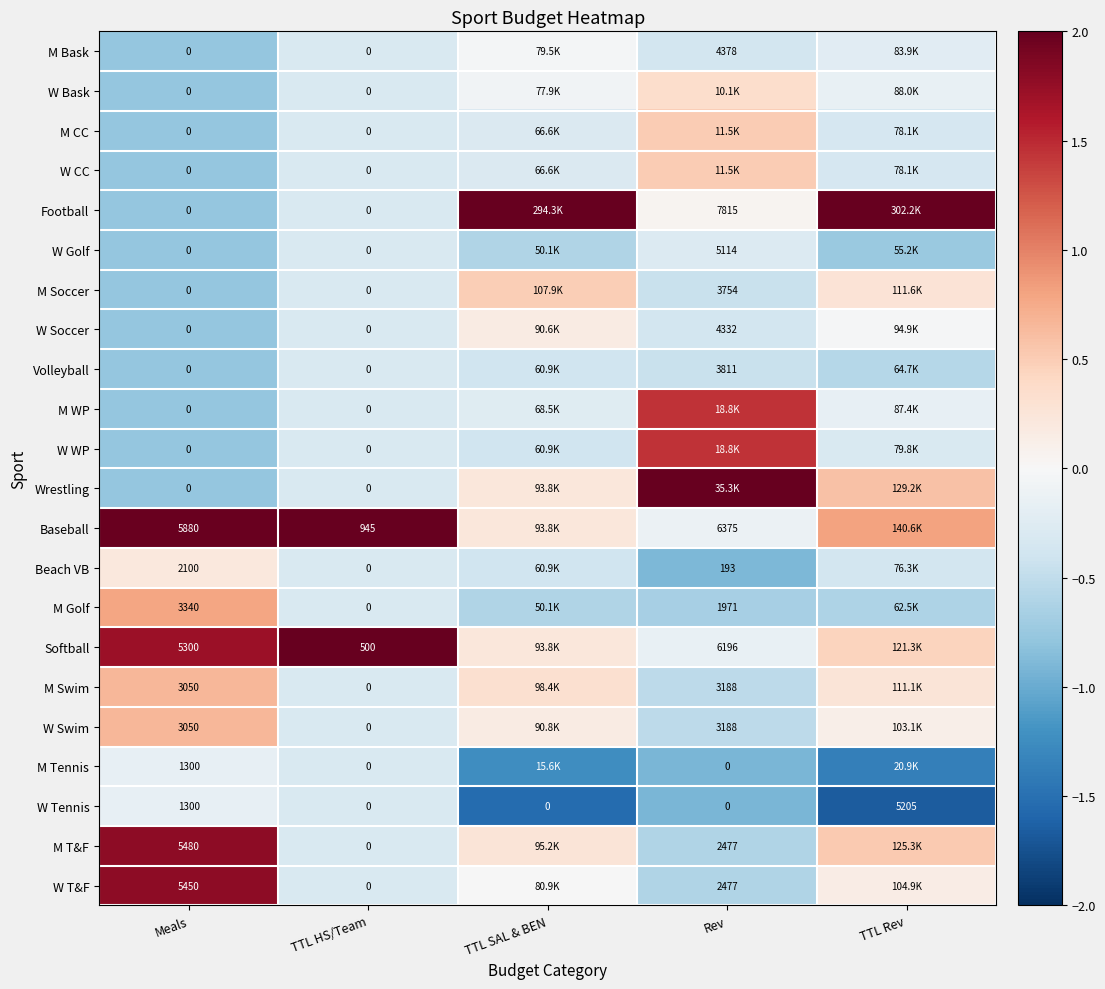

Is the value of W Tennis at TTL Rev greater than the value of M Tennis at Meals?

Yes